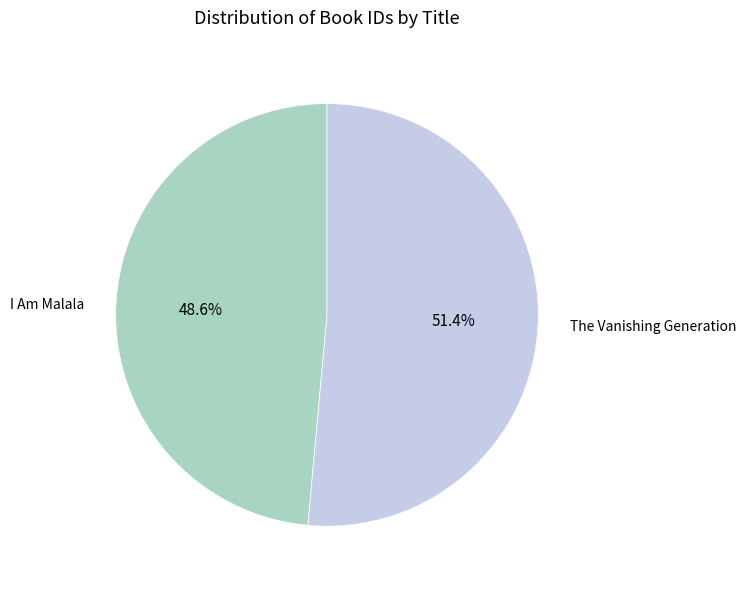

Which slice represents more than half of the pie?

The Vanishing Generation